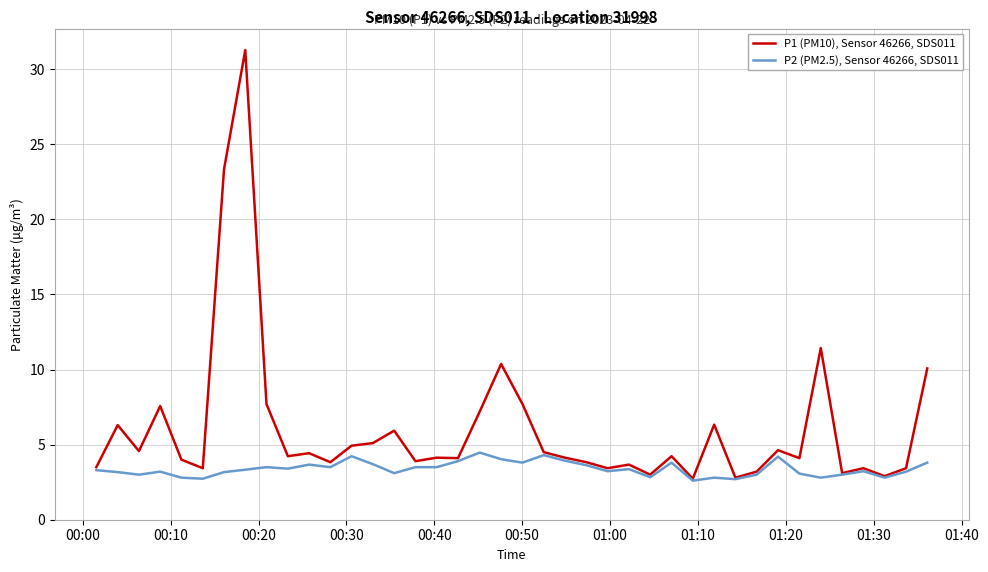

How many distinct data groups are displayed?

2